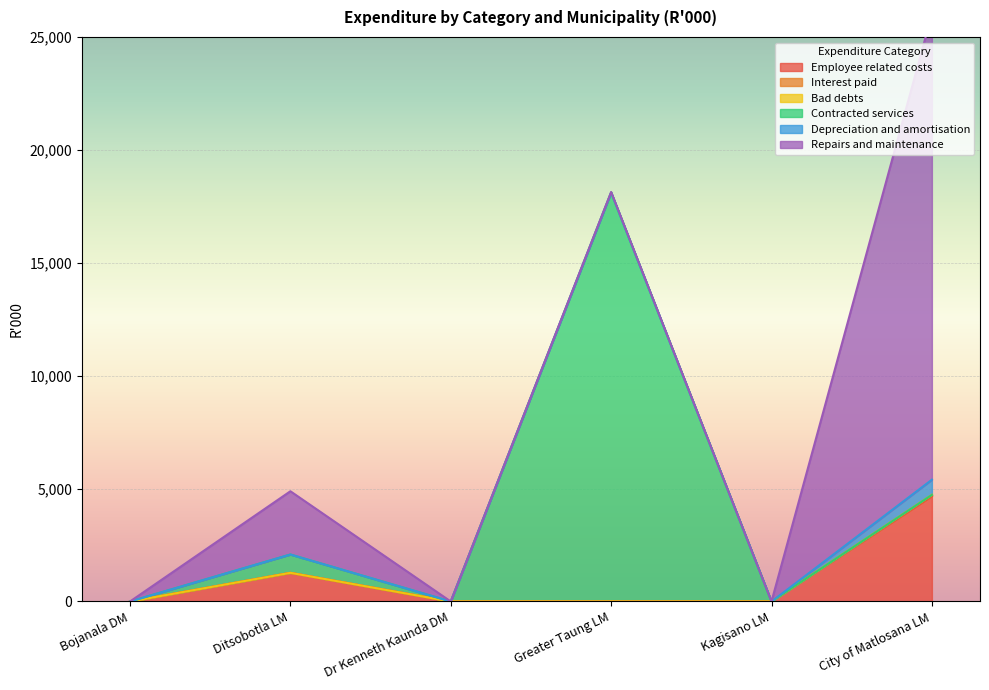

The Depreciation and amortisation series shows 0 at Ditsobotla LM. True or false?

True